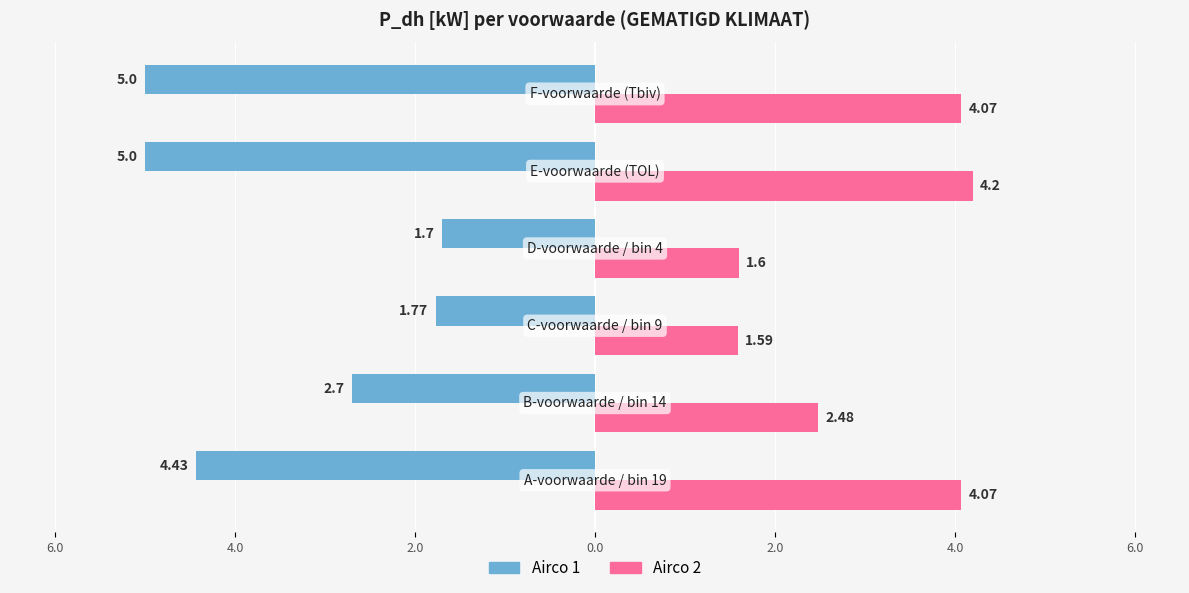

What are all the series names shown in the legend?

Airco 1, Airco 2